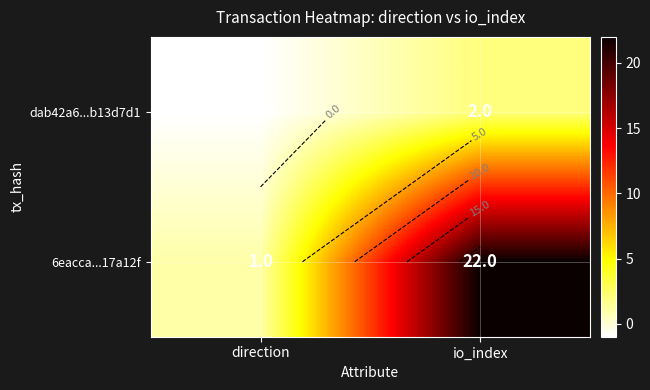

The dab42a6...b13d7d1 series shows 2 at io_index. True or false?

True